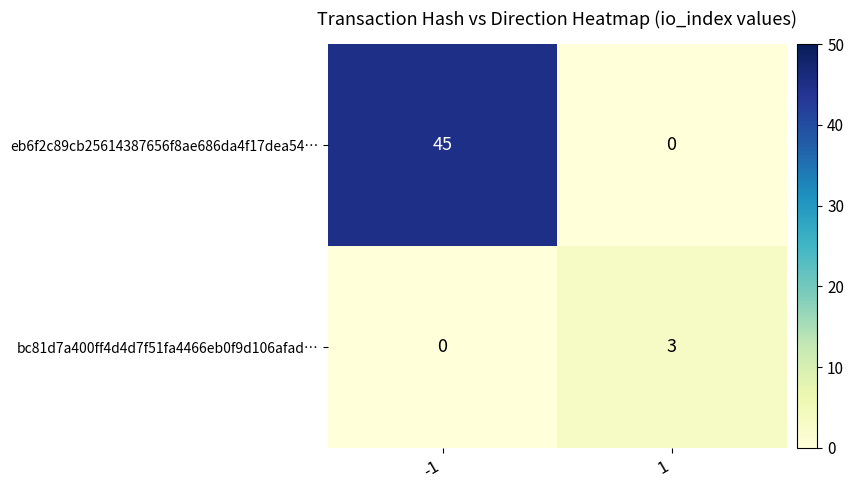

Which series changed the most between -1 and 1?

eb6f2c89cb25614387656f8ae686da4f17dea54…